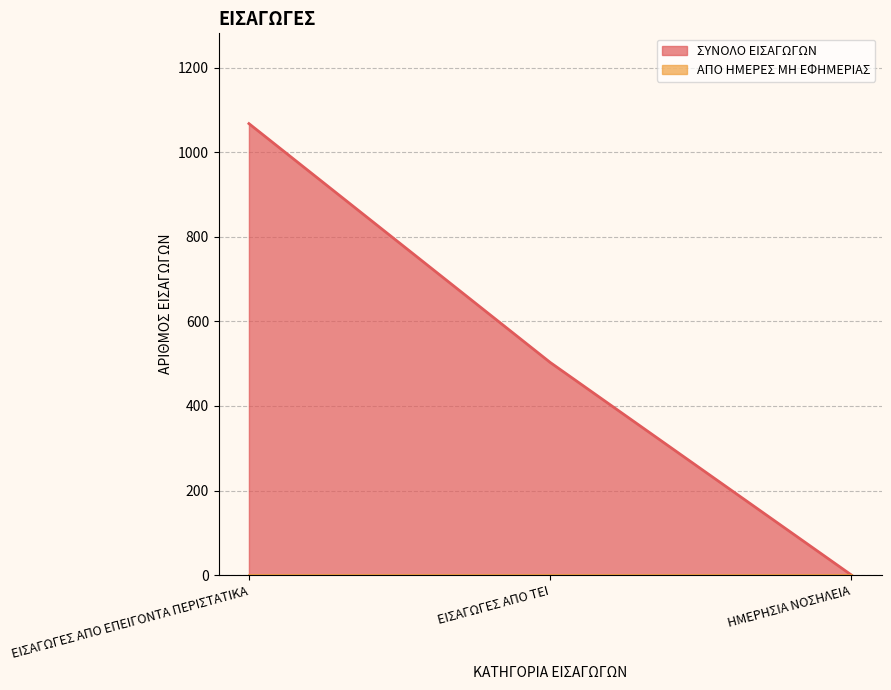

What value does the data have at ΕΙΣΑΓΩΓΕΣ ΑΠΟ ΕΠΕΙΓΟΝΤΑ ΠΕΡΙΣΤΑΤΙΚΑ?

1068